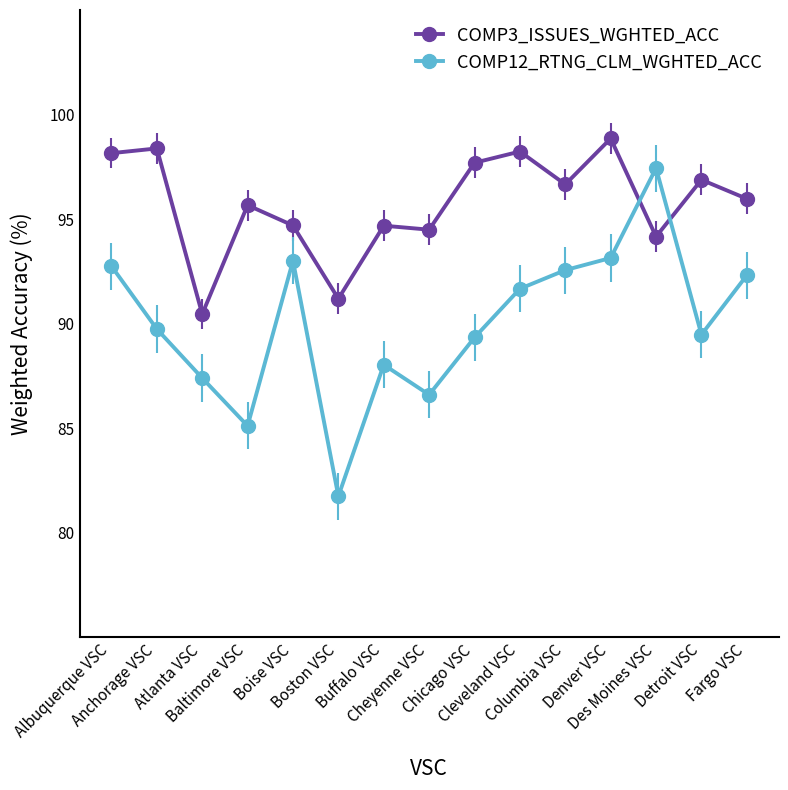

At which category does COMP12_RTNG_CLM_WGHTED_ACC reach its first local valley?

Baltimore VSC